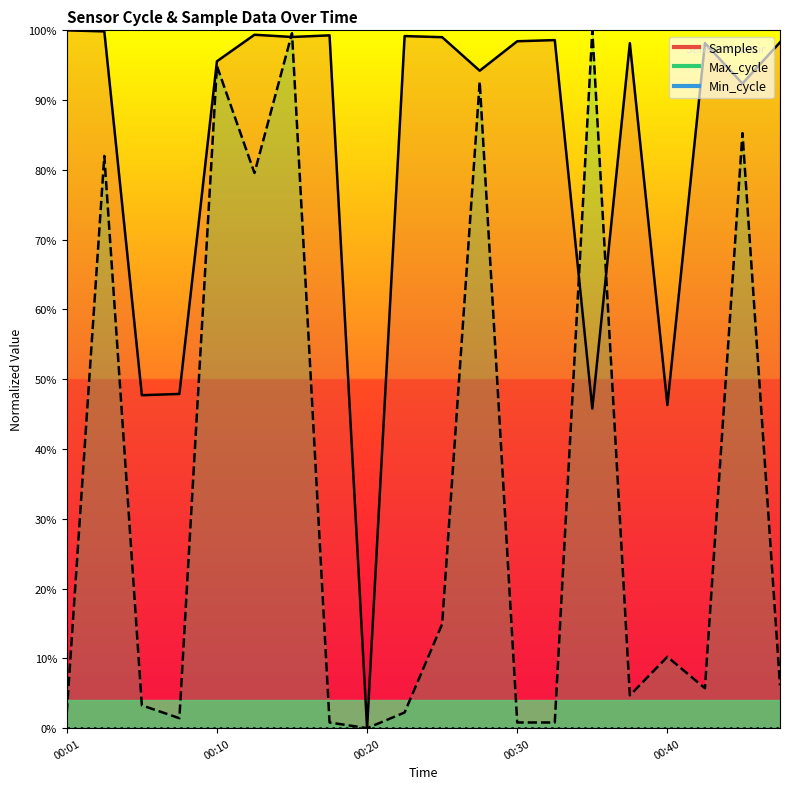

At which label does Max_cycle reach its minimum?

00:20